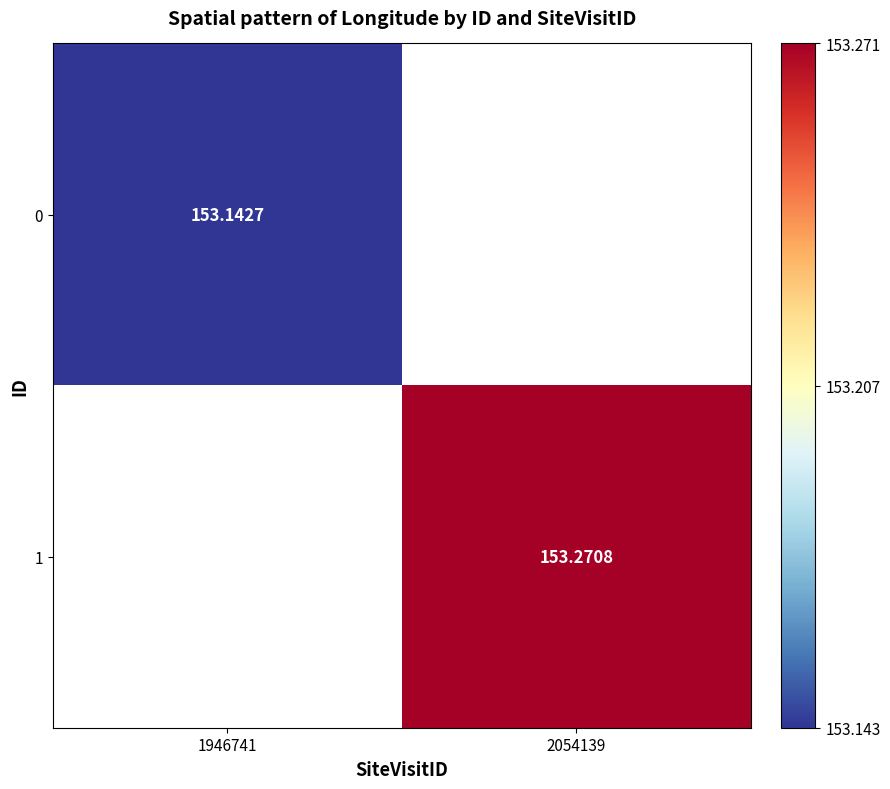

Where is 0 nearest to the value 153?

1946741